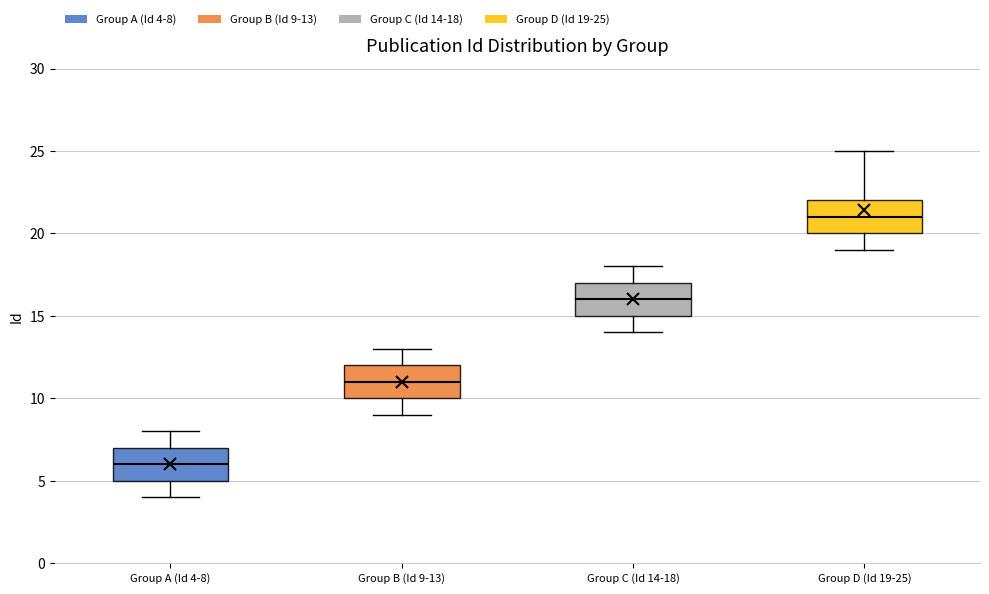

Where does the median line of the box for Group D (Id 19-25) sit on the y-axis? The values are not printed on the chart, so give them approximately, as read against the axis.

21